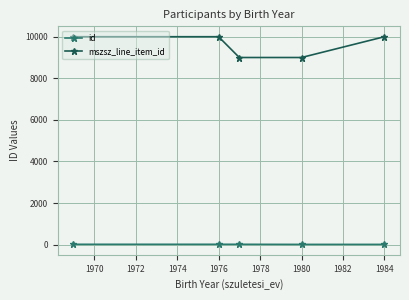

What is the difference between the second highest and second lowest values in the mszsz_line_item_id series?

1000.0